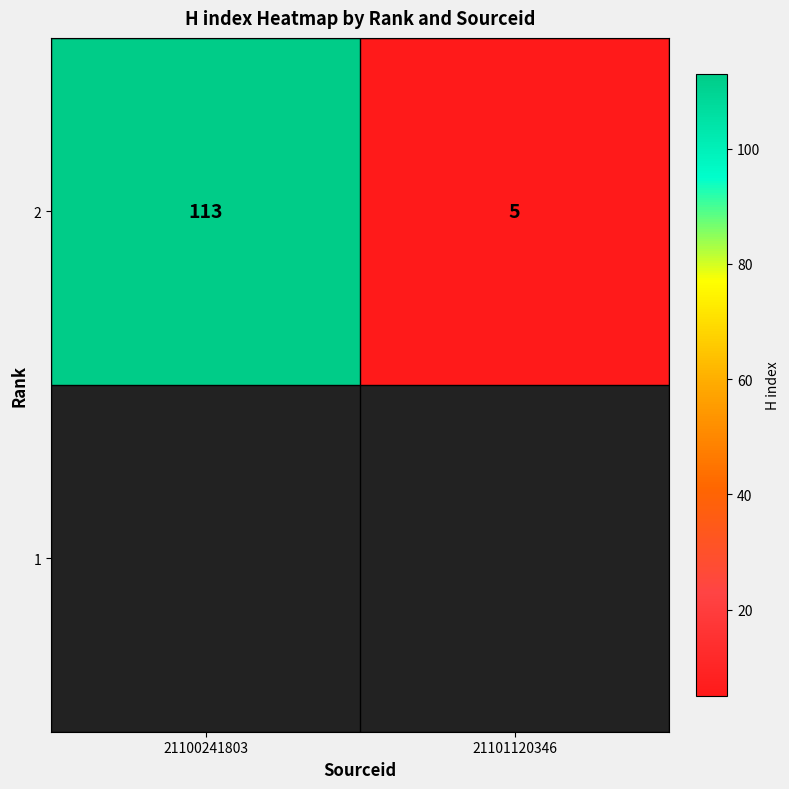

Which label corresponds to the smallest value in the chart?

21101120346